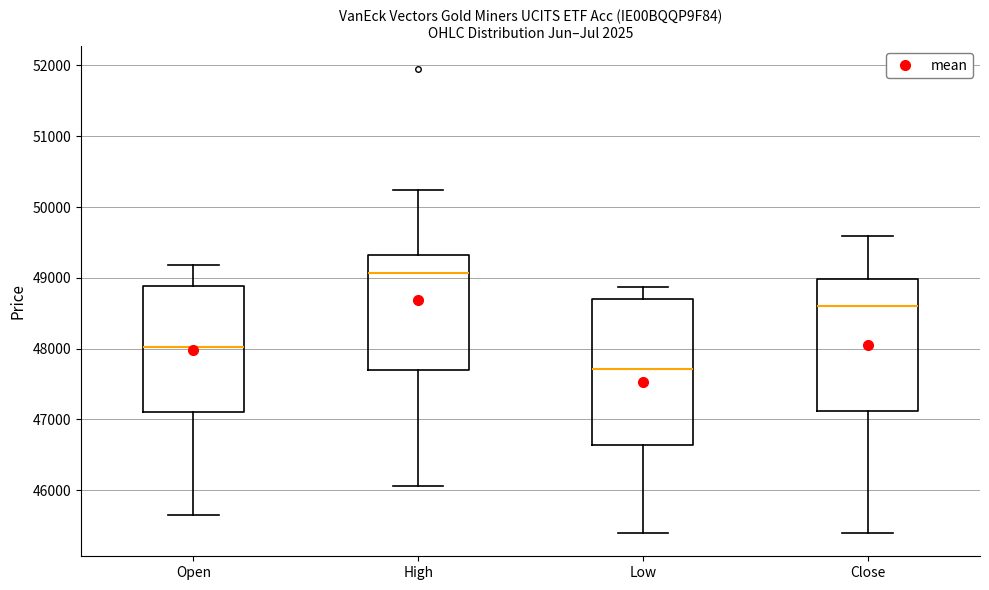

Reading left to right, transcribe this box plot: for each box, give where its median line is, the range the box spans, and where its two whiskers end, as read against the y-axis. The values are not printed on the chart, so give them approximately, as read against the axis.

Open: median 48000, box 47100 to 48900, whiskers 45700 to 49200
High: median 49100, box 47700 to 49300, whiskers 46100 to 50200
Low: median 47700, box 46600 to 48700, whiskers 45400 to 48900
Close: median 48600, box 47100 to 49000, whiskers 45400 to 49600